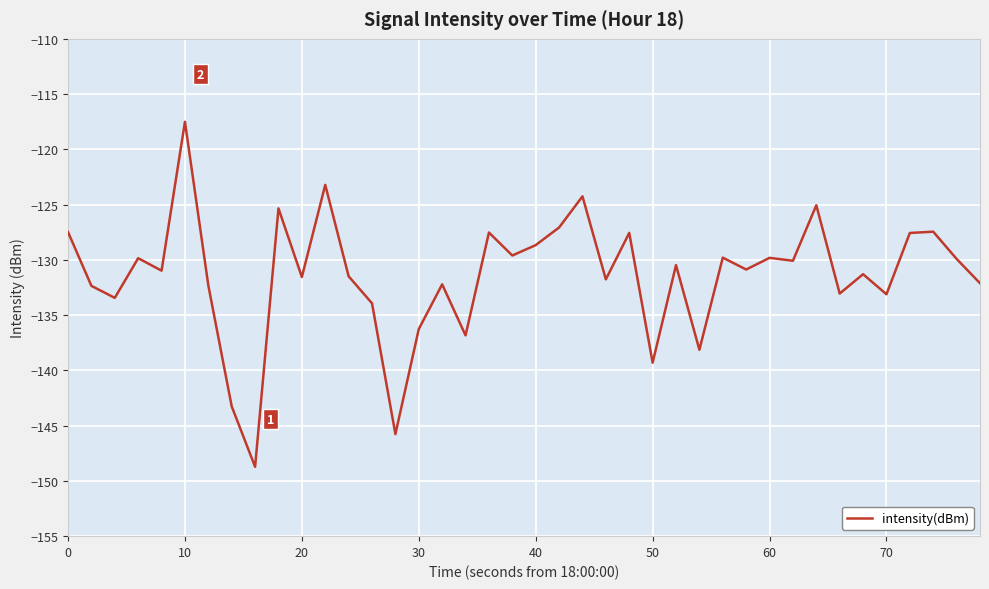

What is the maximum value shown in the chart?

-117.5